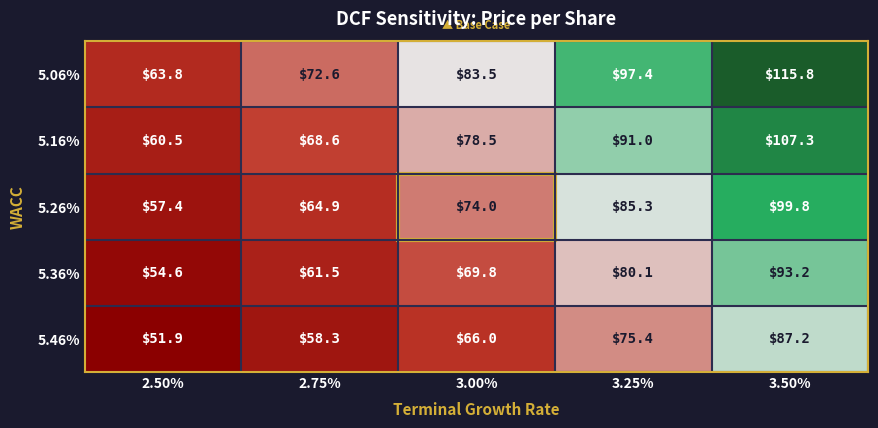

What is the total value across all series at 3.50%?

503.3